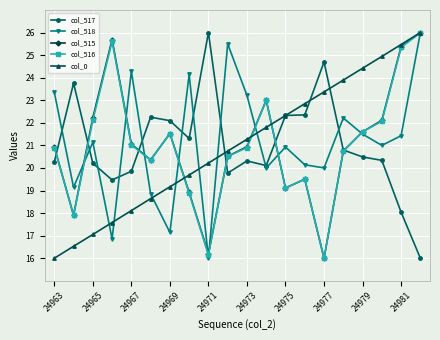

What is the highest value of the col_0 series?

26.0